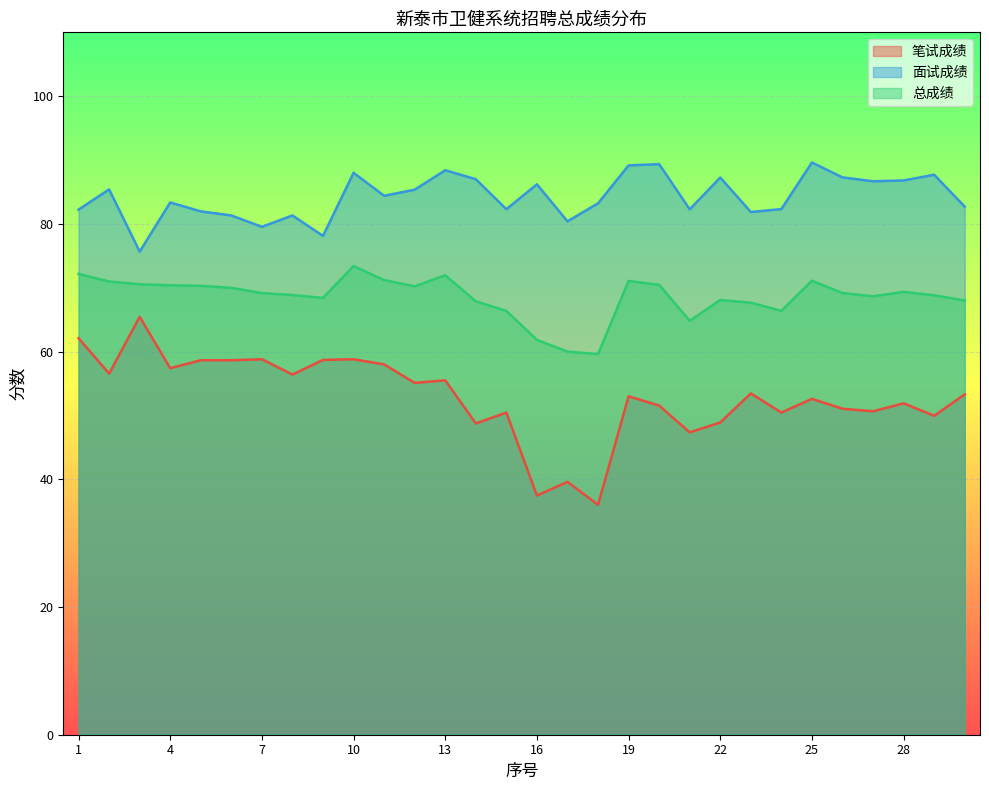

True or false: 总成绩 and 面试成绩 cross at least once.

False